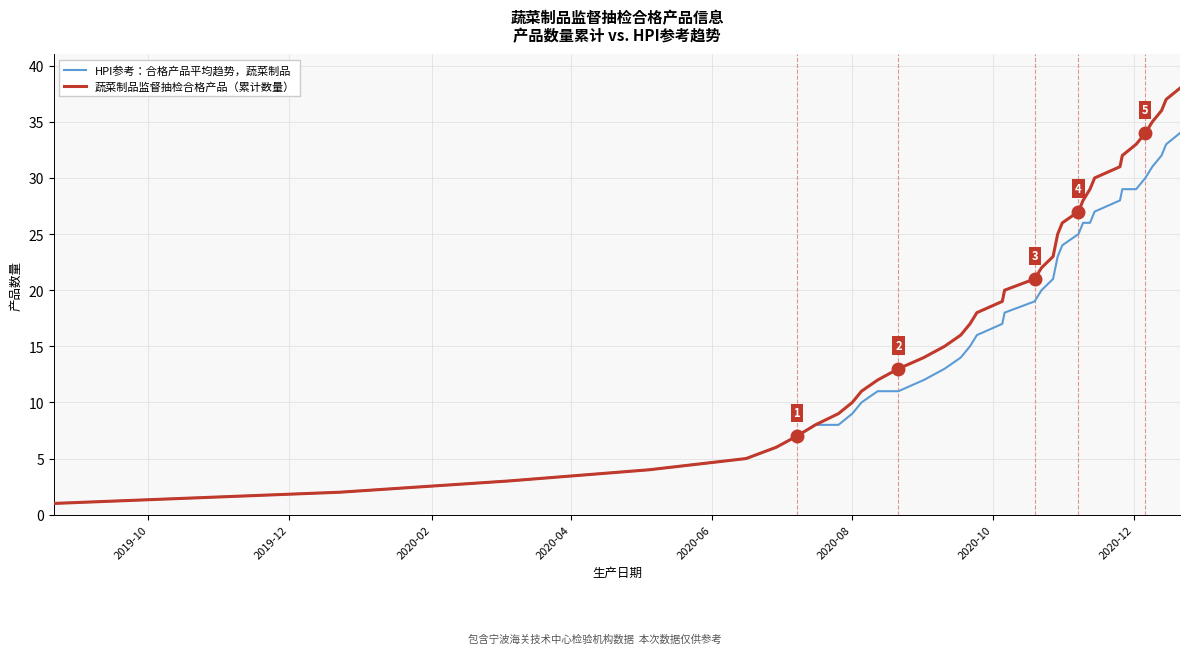

List the series in order of their overall mean, highest first.

蔬菜制品监督抽检合格产品（累计数量）, HPI参考：合格产品平均趋势，蔬菜制品